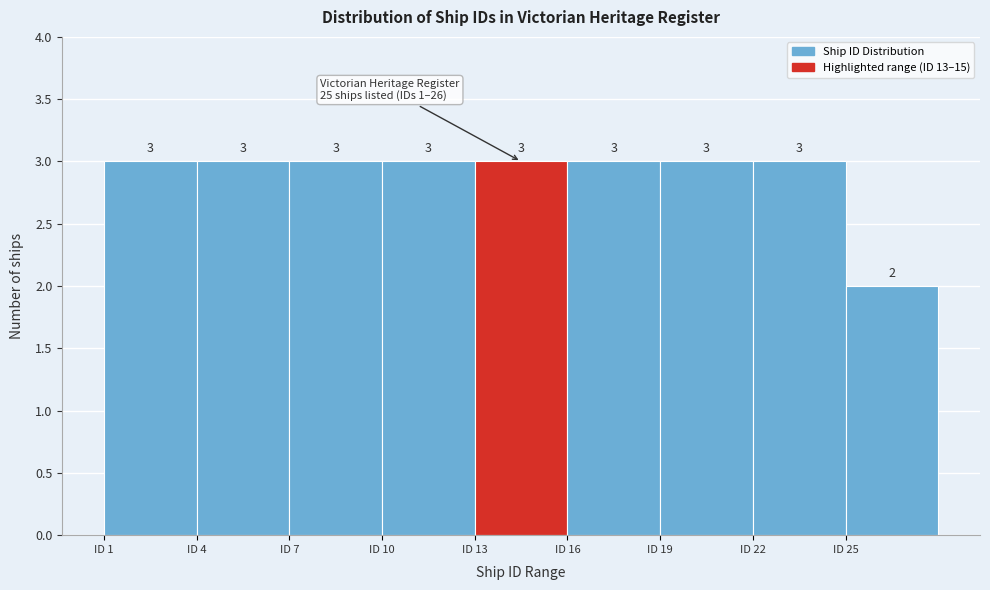

Reading left to right, transcribe this chart: for each bar, give the range it covers on the x-axis and its height.

1 to 4: 3
4 to 7: 3
7 to 10: 3
10 to 13: 3
13 to 16: 3
16 to 19: 3
19 to 22: 3
22 to 25: 3
25 to 28: 2